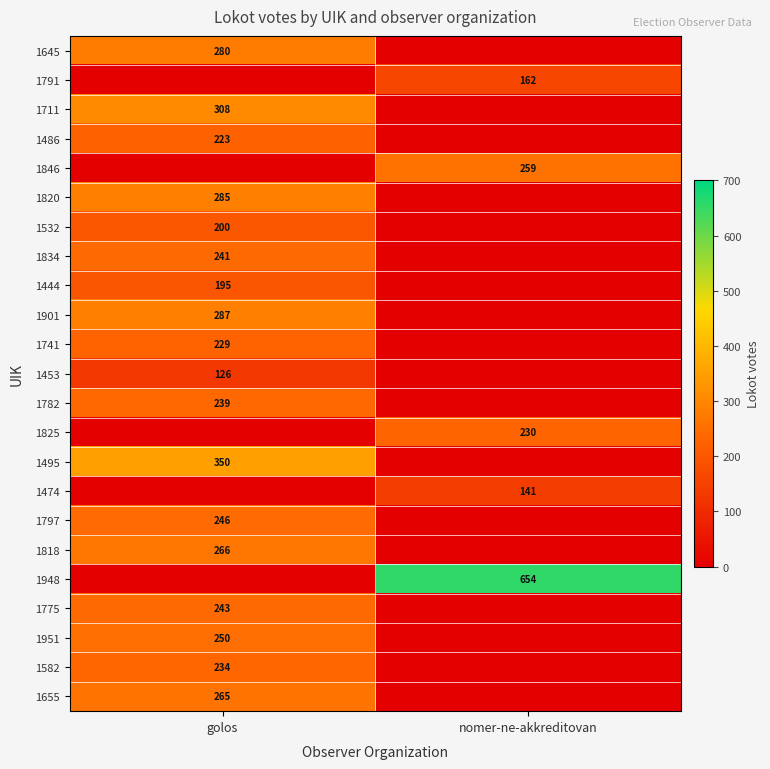

What is the total value across all series at nomer-ne-akkreditovan?

1446